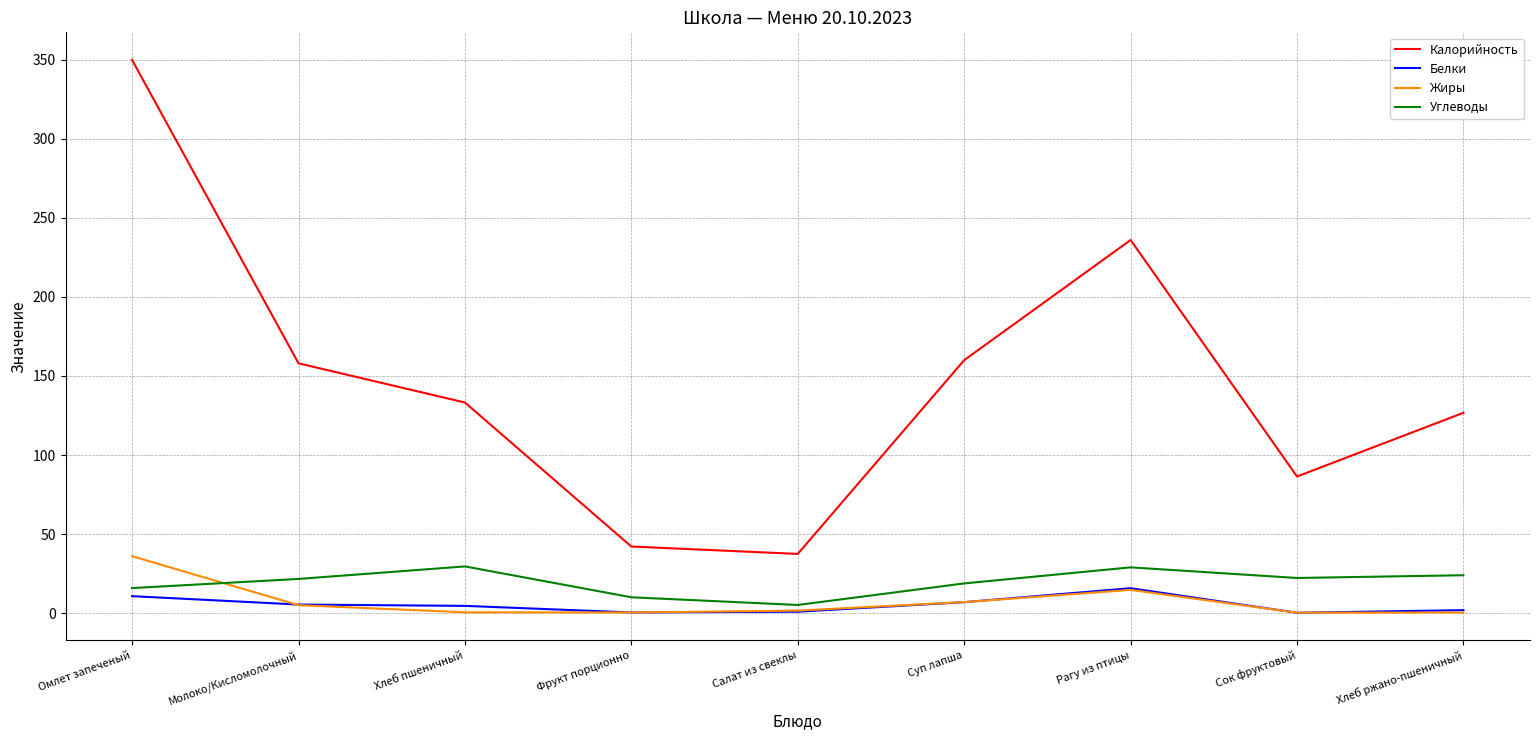

Between Молоко/Кисломолочный and Сок фруктовый, which series saw the biggest shift?

Калорийность